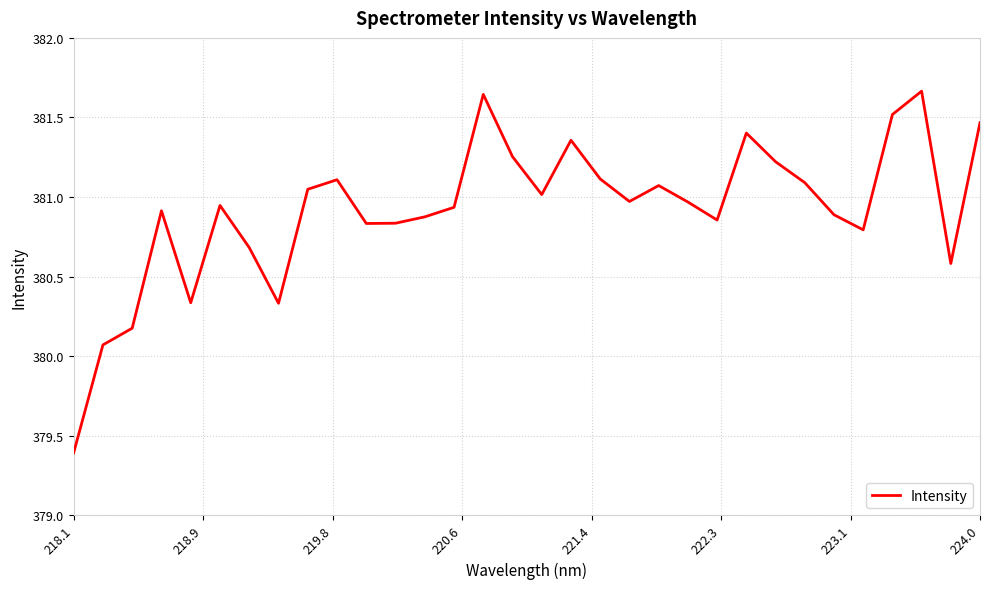

What is the minimum value shown in the chart?

379.4